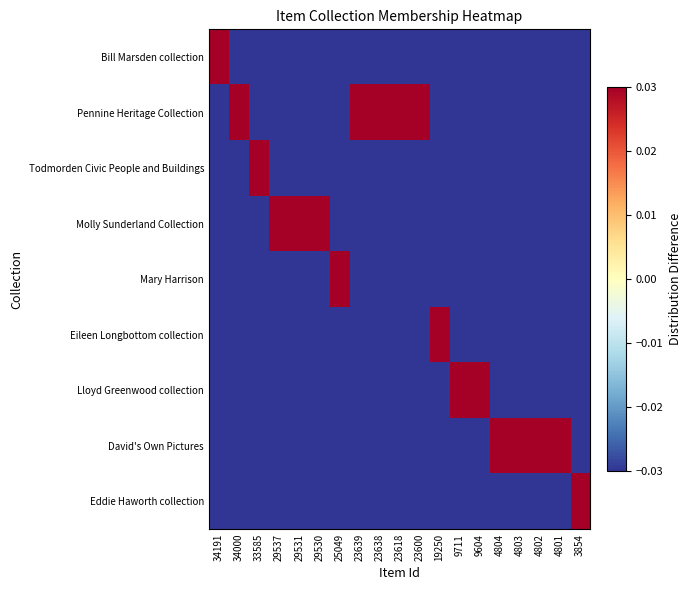

At how many categories does at least one series exceed 0?

19